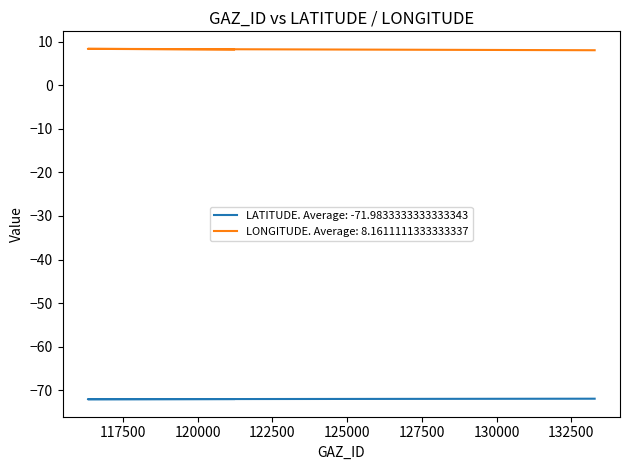

What is the smallest value displayed?

-72.0